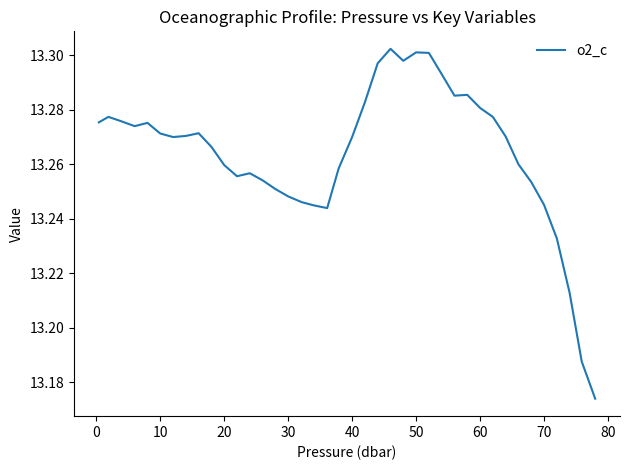

What is the sum of all values?

530.6